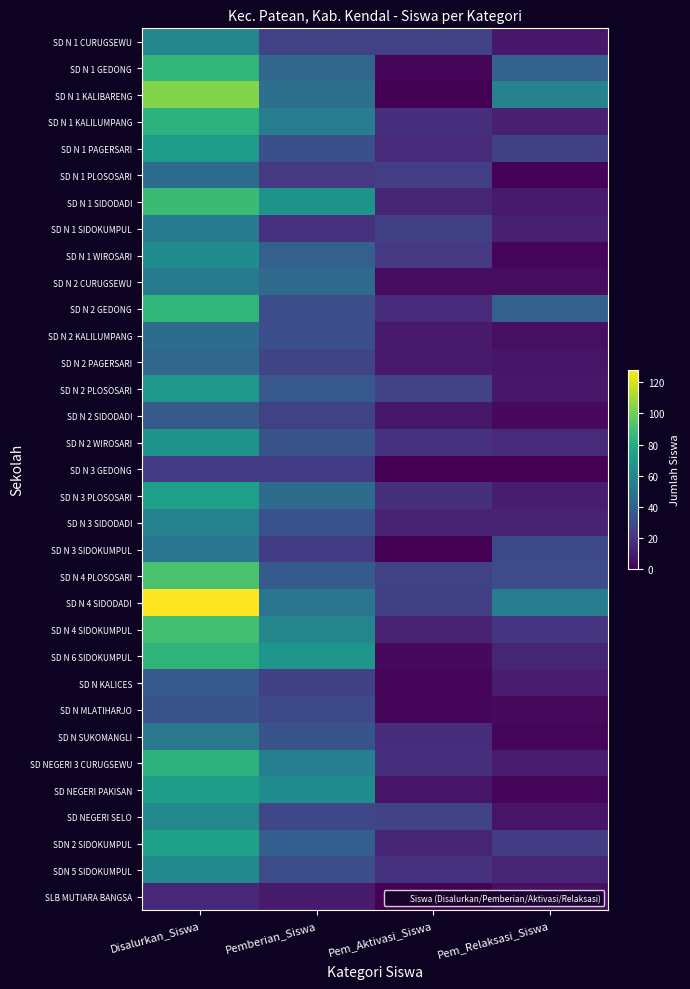

Reading left to right, list all the values displayed in this chart.

SD N 1 CURUGSEWU: Disalurkan_Siswa=58	Pemberian_Siswa=25	Pem_Aktivasi_Siswa=25	Pem_Relaksasi_Siswa=8
SD N 1 GEDONG: Disalurkan_Siswa=84	Pemberian_Siswa=42	Pem_Aktivasi_Siswa=2	Pem_Relaksasi_Siswa=40
SD N 1 KALIBARENG: Disalurkan_Siswa=104	Pemberian_Siswa=47	Pem_Aktivasi_Siswa=0	Pem_Relaksasi_Siswa=57
SD N 1 KALILUMPANG: Disalurkan_Siswa=82	Pemberian_Siswa=54	Pem_Aktivasi_Siswa=17	Pem_Relaksasi_Siswa=11
SD N 1 PAGERSARI: Disalurkan_Siswa=70	Pemberian_Siswa=31	Pem_Aktivasi_Siswa=15	Pem_Relaksasi_Siswa=24
SD N 1 PLOSOSARI: Disalurkan_Siswa=45	Pemberian_Siswa=21	Pem_Aktivasi_Siswa=23	Pem_Relaksasi_Siswa=1
SD N 1 SIDODADI: Disalurkan_Siswa=87	Pemberian_Siswa=65	Pem_Aktivasi_Siswa=13	Pem_Relaksasi_Siswa=9
SD N 1 SIDOKUMPUL: Disalurkan_Siswa=53	Pemberian_Siswa=18	Pem_Aktivasi_Siswa=24	Pem_Relaksasi_Siswa=11
SD N 1 WIROSARI: Disalurkan_Siswa=62	Pemberian_Siswa=39	Pem_Aktivasi_Siswa=21	Pem_Relaksasi_Siswa=2
SD N 2 CURUGSEWU: Disalurkan_Siswa=52	Pemberian_Siswa=44	Pem_Aktivasi_Siswa=4	Pem_Relaksasi_Siswa=4
SD N 2 GEDONG: Disalurkan_Siswa=84	Pemberian_Siswa=30	Pem_Aktivasi_Siswa=15	Pem_Relaksasi_Siswa=39
SD N 2 KALILUMPANG: Disalurkan_Siswa=45	Pemberian_Siswa=31	Pem_Aktivasi_Siswa=9	Pem_Relaksasi_Siswa=5
SD N 2 PAGERSARI: Disalurkan_Siswa=42	Pemberian_Siswa=26	Pem_Aktivasi_Siswa=9	Pem_Relaksasi_Siswa=7
SD N 2 PLOSOSARI: Disalurkan_Siswa=68	Pemberian_Siswa=35	Pem_Aktivasi_Siswa=25	Pem_Relaksasi_Siswa=8
SD N 2 SIDODADI: Disalurkan_Siswa=36	Pemberian_Siswa=25	Pem_Aktivasi_Siswa=8	Pem_Relaksasi_Siswa=3
SD N 2 WIROSARI: Disalurkan_Siswa=66	Pemberian_Siswa=33	Pem_Aktivasi_Siswa=18	Pem_Relaksasi_Siswa=15
SD N 3 GEDONG: Disalurkan_Siswa=22	Pemberian_Siswa=22	Pem_Aktivasi_Siswa=0	Pem_Relaksasi_Siswa=0
SD N 3 PLOSOSARI: Disalurkan_Siswa=72	Pemberian_Siswa=45	Pem_Aktivasi_Siswa=17	Pem_Relaksasi_Siswa=10
SD N 3 SIDODADI: Disalurkan_Siswa=56	Pemberian_Siswa=32	Pem_Aktivasi_Siswa=12	Pem_Relaksasi_Siswa=12
SD N 3 SIDOKUMPUL: Disalurkan_Siswa=50	Pemberian_Siswa=22	Pem_Aktivasi_Siswa=0	Pem_Relaksasi_Siswa=28
SD N 4 PLOSOSARI: Disalurkan_Siswa=91	Pemberian_Siswa=36	Pem_Aktivasi_Siswa=25	Pem_Relaksasi_Siswa=30
SD N 4 SIDODADI: Disalurkan_Siswa=128	Pemberian_Siswa=50	Pem_Aktivasi_Siswa=24	Pem_Relaksasi_Siswa=54
SD N 4 SIDOKUMPUL: Disalurkan_Siswa=89	Pemberian_Siswa=58	Pem_Aktivasi_Siswa=12	Pem_Relaksasi_Siswa=19
SD N 6 SIDOKUMPUL: Disalurkan_Siswa=83	Pemberian_Siswa=67	Pem_Aktivasi_Siswa=3	Pem_Relaksasi_Siswa=13
SD N KALICES: Disalurkan_Siswa=36	Pemberian_Siswa=24	Pem_Aktivasi_Siswa=2	Pem_Relaksasi_Siswa=10
SD N MLATIHARJO: Disalurkan_Siswa=33	Pemberian_Siswa=28	Pem_Aktivasi_Siswa=2	Pem_Relaksasi_Siswa=3
SD N SUKOMANGLI: Disalurkan_Siswa=51	Pemberian_Siswa=33	Pem_Aktivasi_Siswa=16	Pem_Relaksasi_Siswa=2
SD NEGERI 3 CURUGSEWU: Disalurkan_Siswa=82	Pemberian_Siswa=55	Pem_Aktivasi_Siswa=17	Pem_Relaksasi_Siswa=10
SD NEGERI PAKISAN: Disalurkan_Siswa=71	Pemberian_Siswa=62	Pem_Aktivasi_Siswa=7	Pem_Relaksasi_Siswa=2
SD NEGERI SELO: Disalurkan_Siswa=60	Pemberian_Siswa=27	Pem_Aktivasi_Siswa=26	Pem_Relaksasi_Siswa=7
SDN 2 SIDOKUMPUL: Disalurkan_Siswa=73	Pemberian_Siswa=38	Pem_Aktivasi_Siswa=13	Pem_Relaksasi_Siswa=22
SDN 5 SIDOKUMPUL: Disalurkan_Siswa=61	Pemberian_Siswa=30	Pem_Aktivasi_Siswa=18	Pem_Relaksasi_Siswa=13
SLB MUTIARA BANGSA: Disalurkan_Siswa=14	Pemberian_Siswa=9	Pem_Aktivasi_Siswa=0	Pem_Relaksasi_Siswa=5